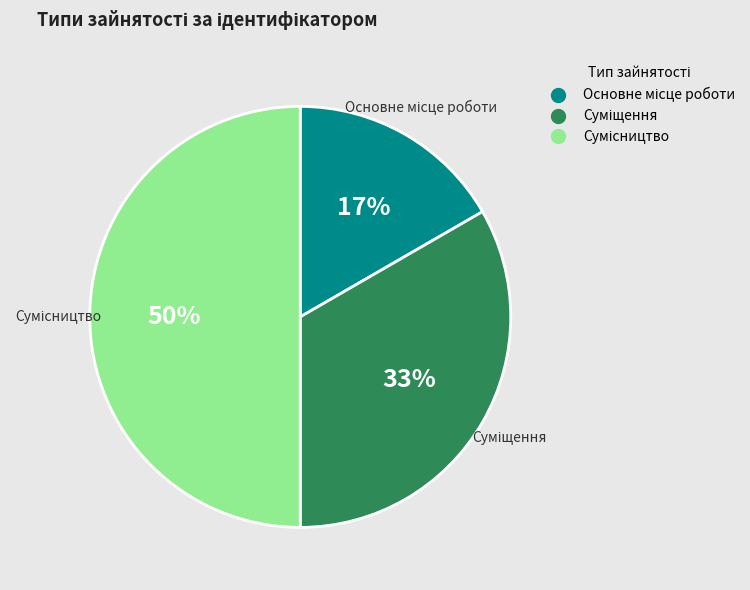

To the nearest percent, what is the difference between the largest and smallest slice percentages?

33%